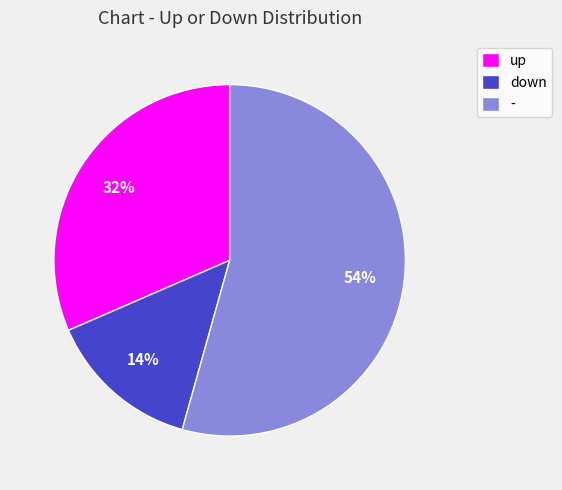

Count the number of slices in the pie.

3